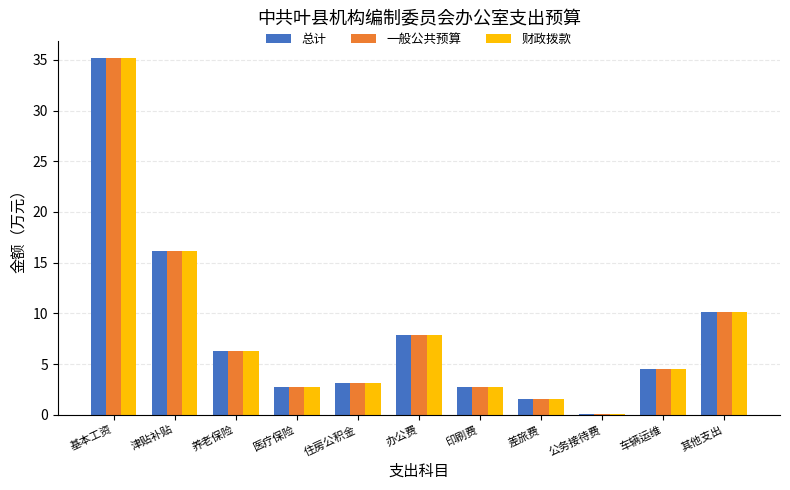

What is the highest value of the 一般公共预算 series?

35.1